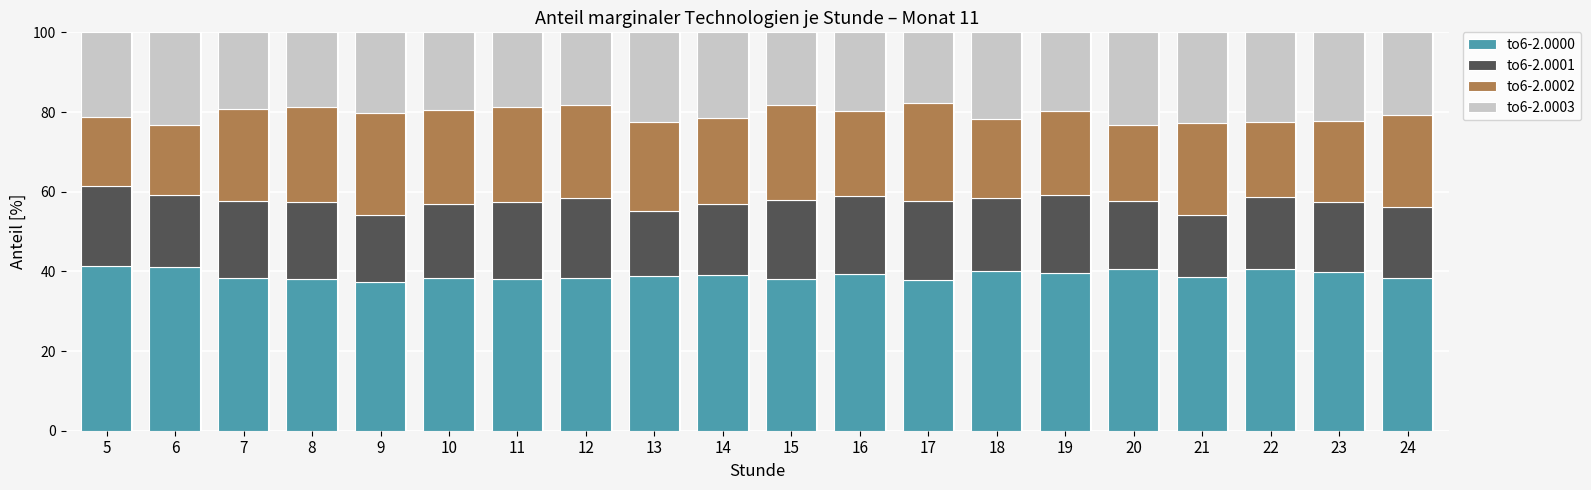

True or false: to6-2.0000 has a value of 39.2 at 14.

True